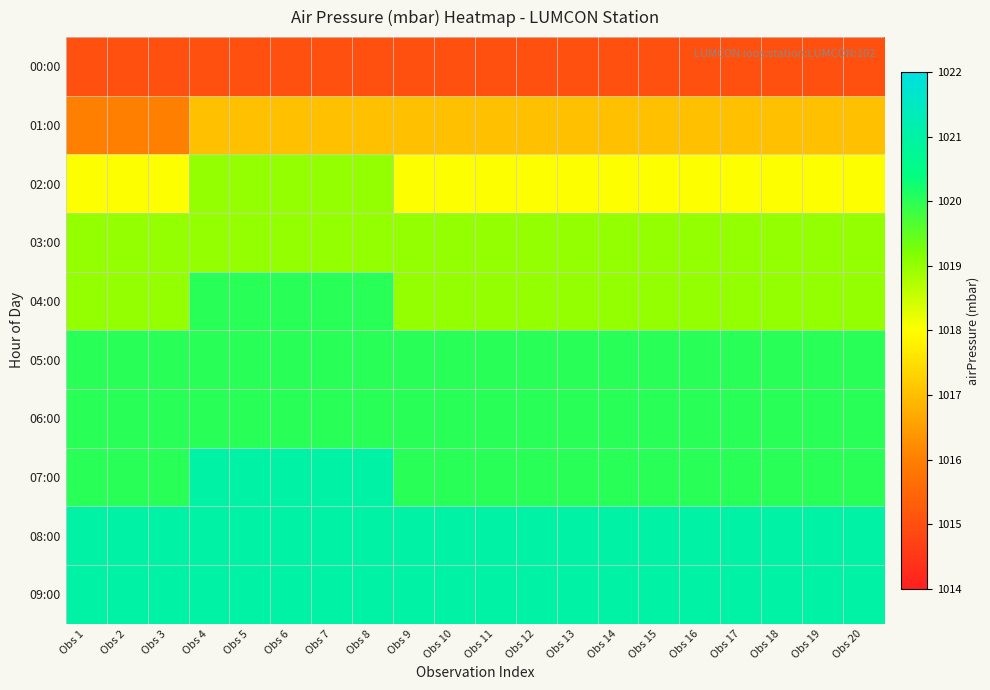

What is the greatest value displayed?

1021